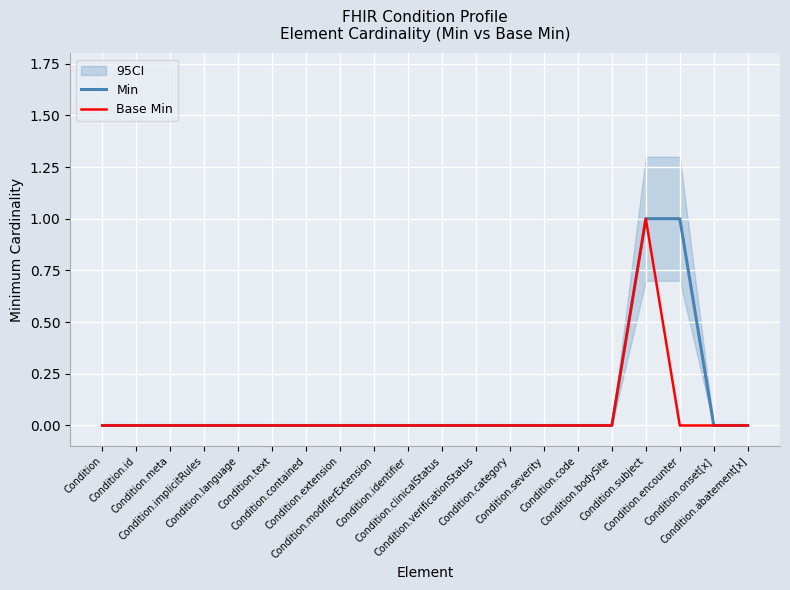

Does the chart display data point markers on the line(s)?

No